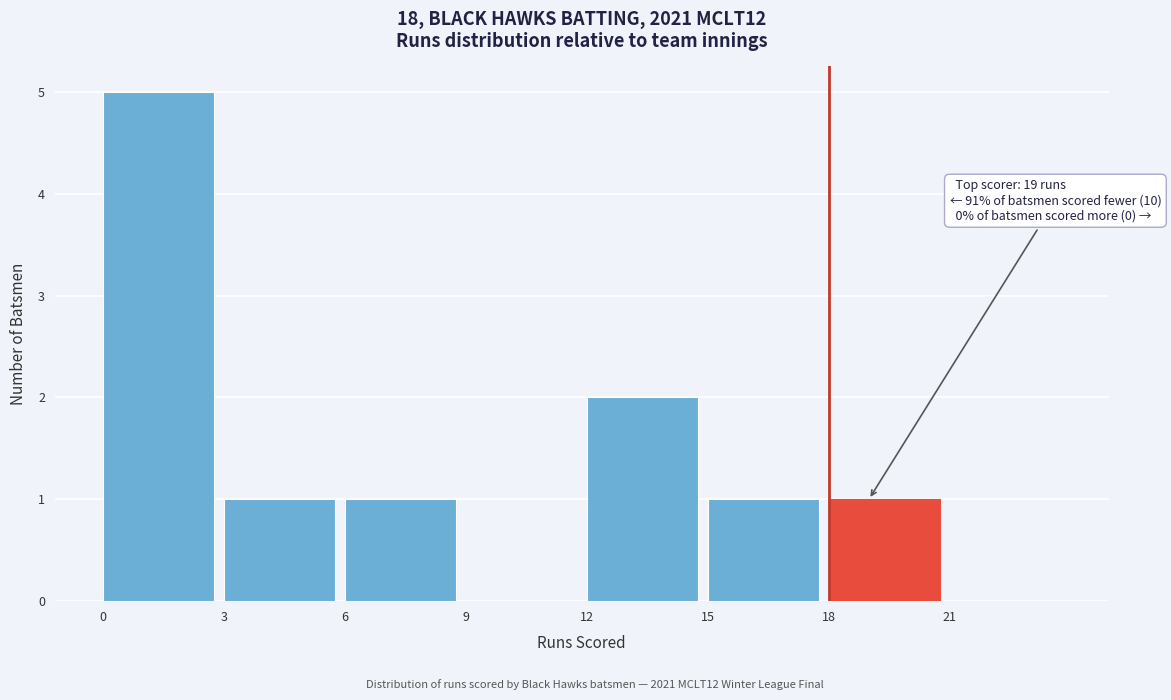

Over which range of the x-axis is the bar tallest?

0 to 3